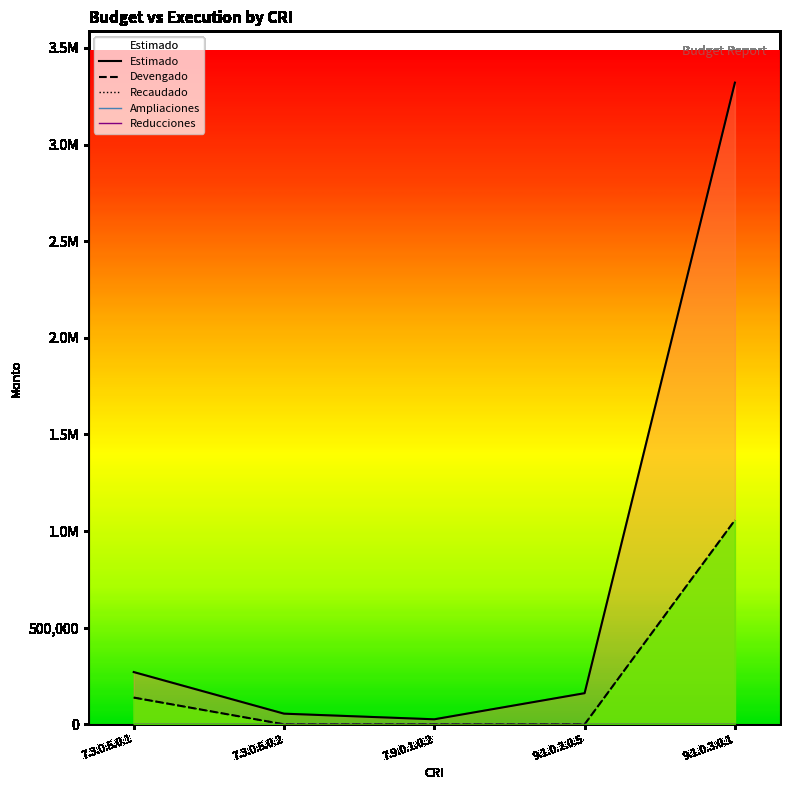

True or false: Devengado has more than 2 interior local peaks.

False